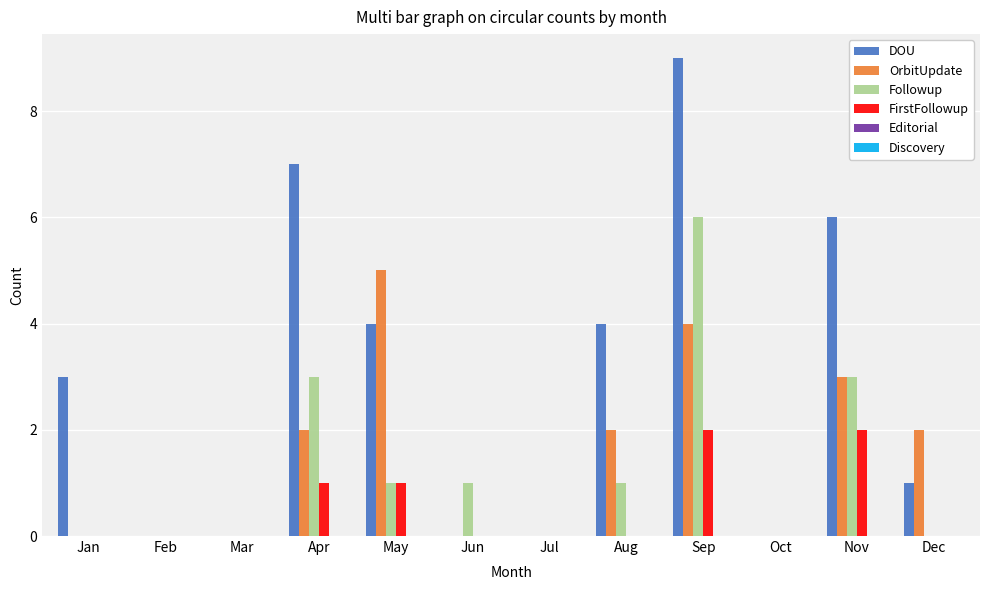

At which category is the sum across all series the highest?

Sep